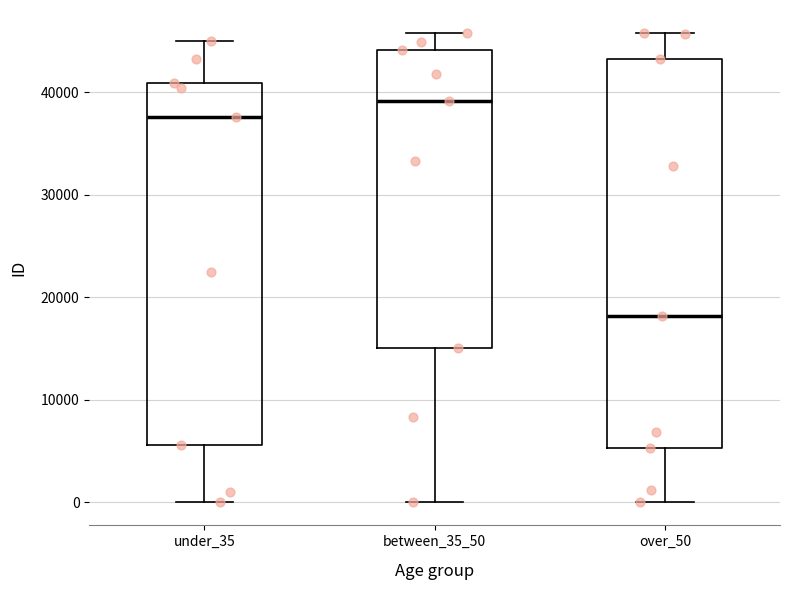

Reading left to right, read every box against the y-axis: the position of its median line, the range the box covers, and the ends of its whiskers. The values are not printed on the chart, so give them approximately, as read against the axis.

under_35: median 38000, box 6000 to 41000, whiskers 0 to 45000
between_35_50: median 39000, box 15000 to 44000, whiskers 0 to 46000
over_50: median 18000, box 5000 to 43000, whiskers 0 to 46000